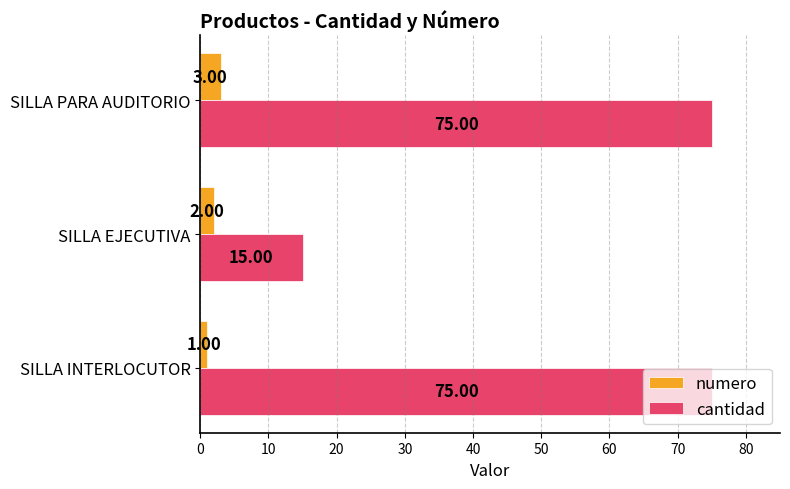

How many cantidad values are between 15 and 75?

3